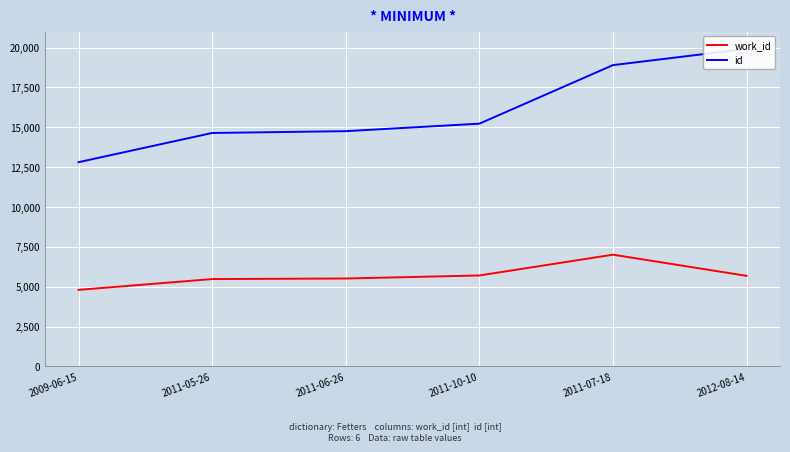

What is the highest value of the work_id series?

7009